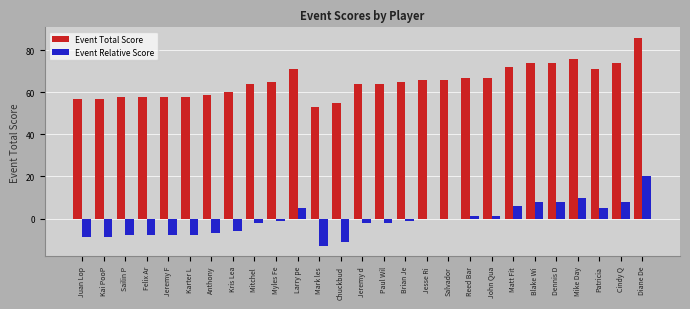

Reading right to left, transcribe all the data shown in this chart.

Event Total Score: 86	74	71	76	74	74	72	67	67	66	66	65	64	64	55	53	71	65	64	60	59	58	58	58	58	57	57
Event Relative Score: 20	8	5	10	8	8	6	1	1	0	0	-1	-2	-2	-11	-13	5	-1	-2	-6	-7	-8	-8	-8	-8	-9	-9